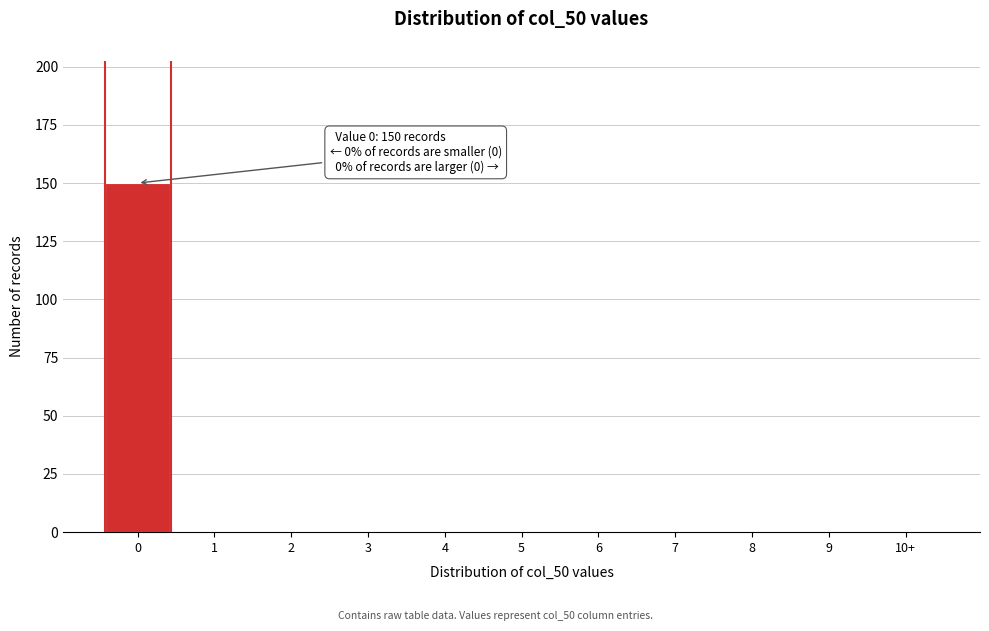

Reading left to right, extract all data points from this chart.

0=150	1=0	2=0	3=0	4=0	5=0	6=0	7=0	8=0	9=0	10+=0